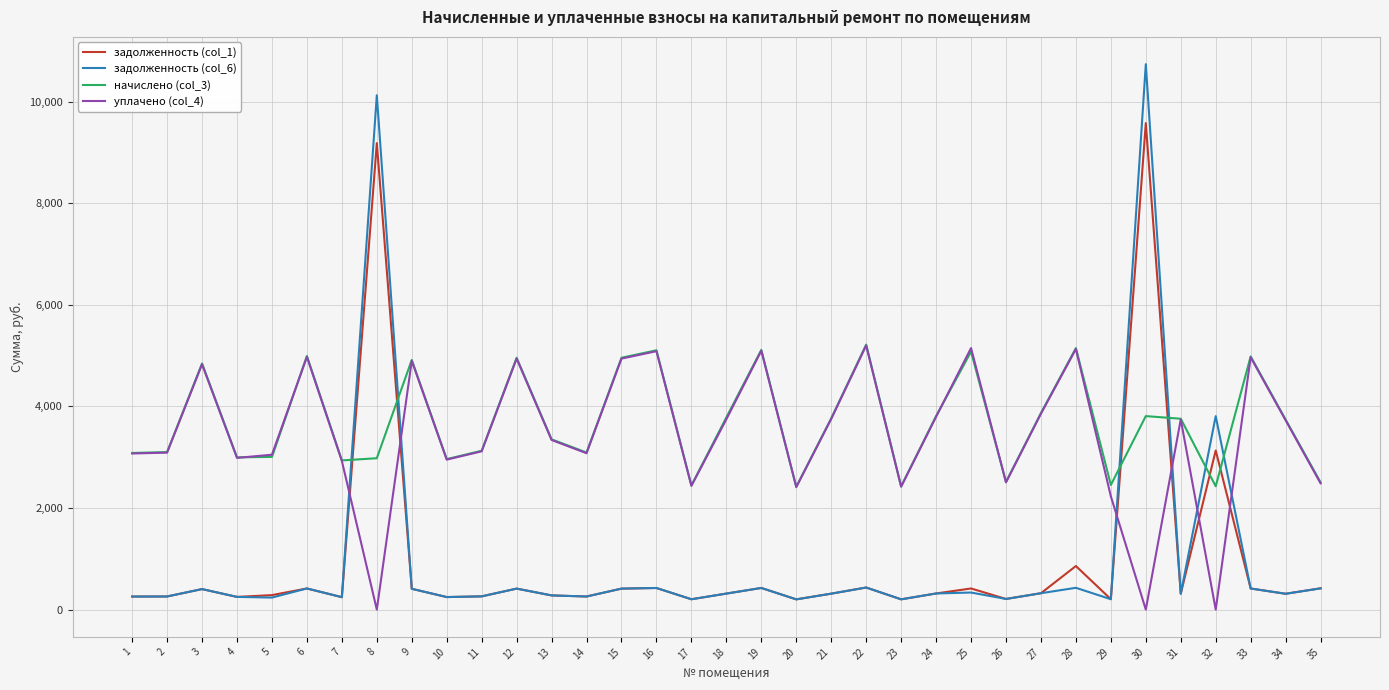

The value of начислено (col_3) at 29 is 4252.0. True or false?

False